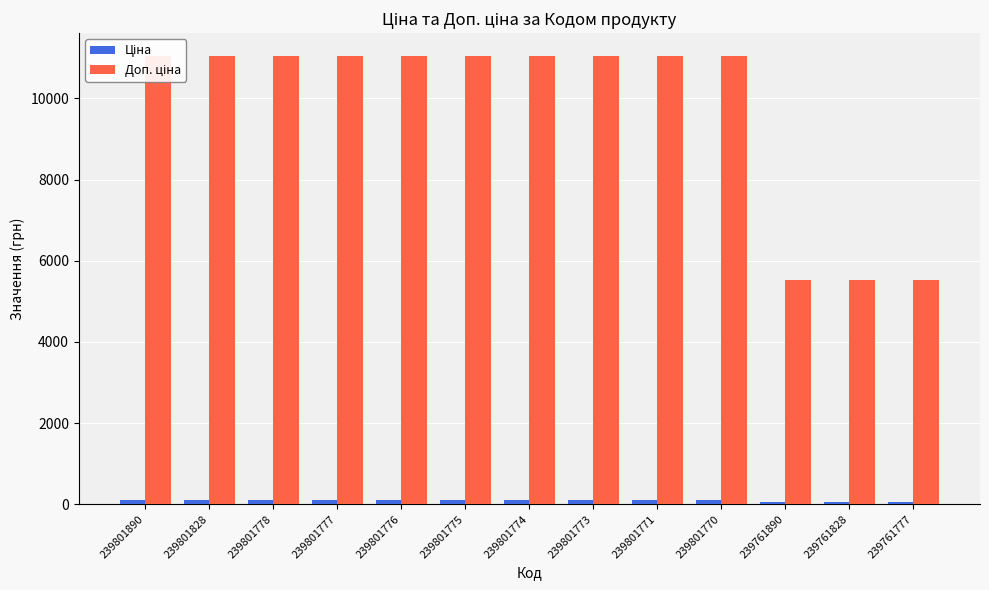

Reading left to right, list all the values displayed in this chart.

Ціна: 110.5	110.5	110.5	110.5	110.5	110.5	110.5	110.5	110.5	110.5	55.3	55.3	55.3
Доп. ціна: 11055.0	11055.0	11055.0	11055.0	11055.0	11055.0	11055.0	11055.0	11055.0	11055.0	5528.0	5528.0	5528.0